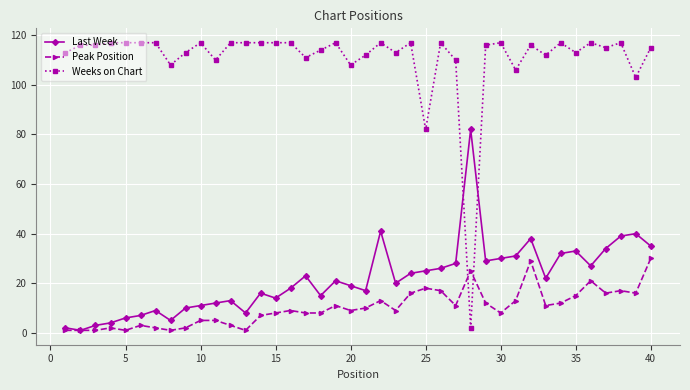

How many lines are shown in the chart?

3